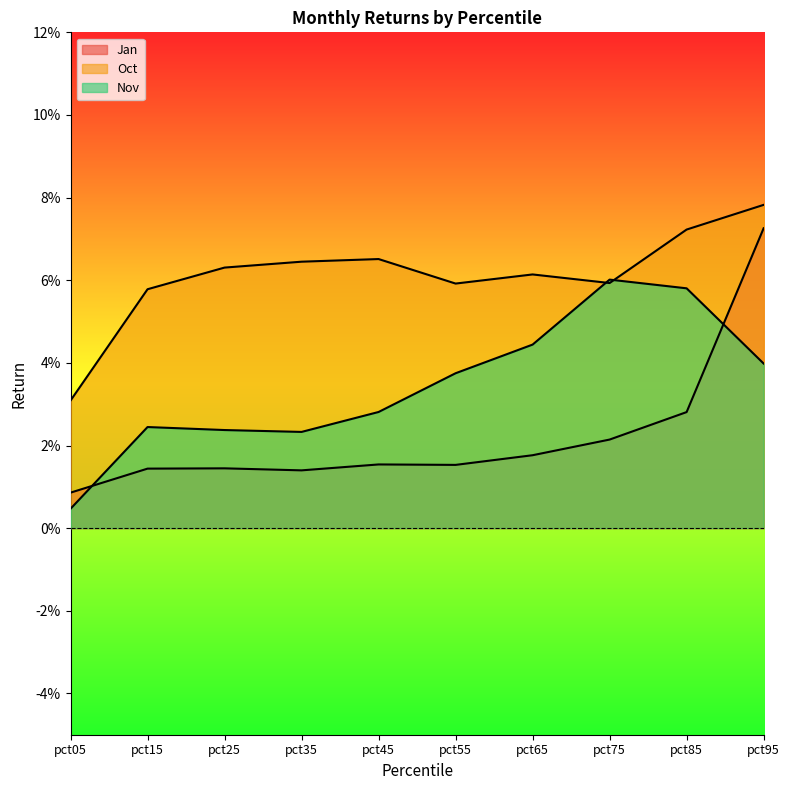

True or false: Nov and Jan cross at least once.

True